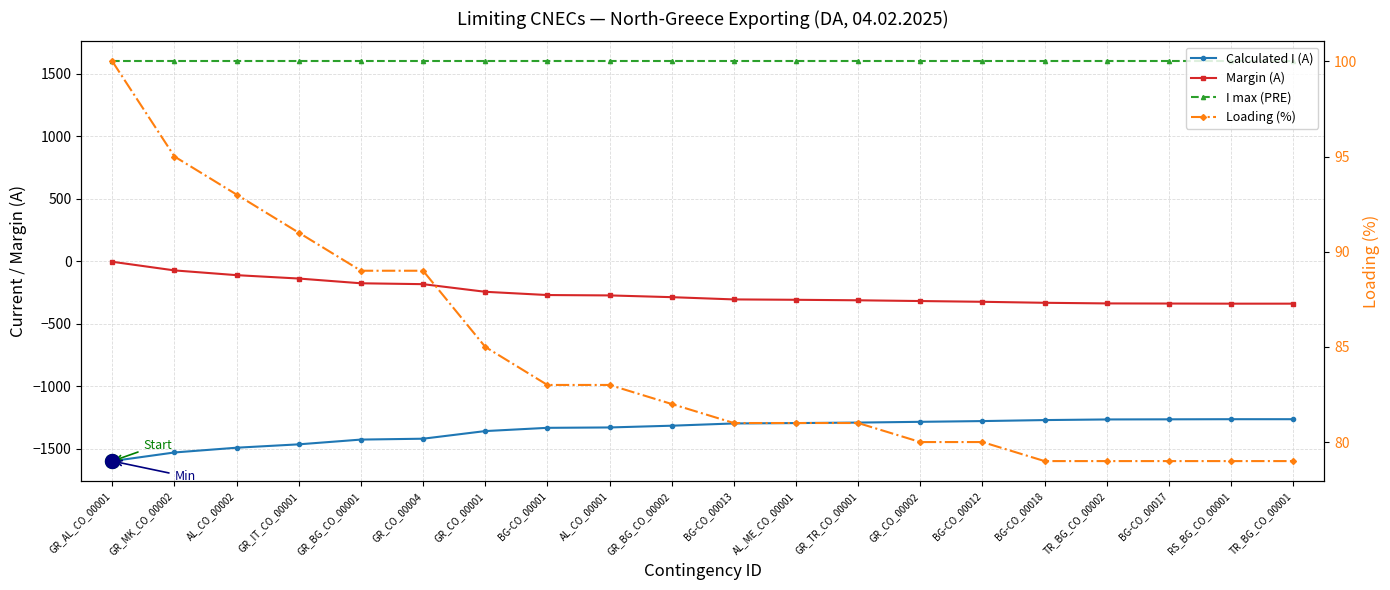

Is this an area chart (filled region under the line)?

No